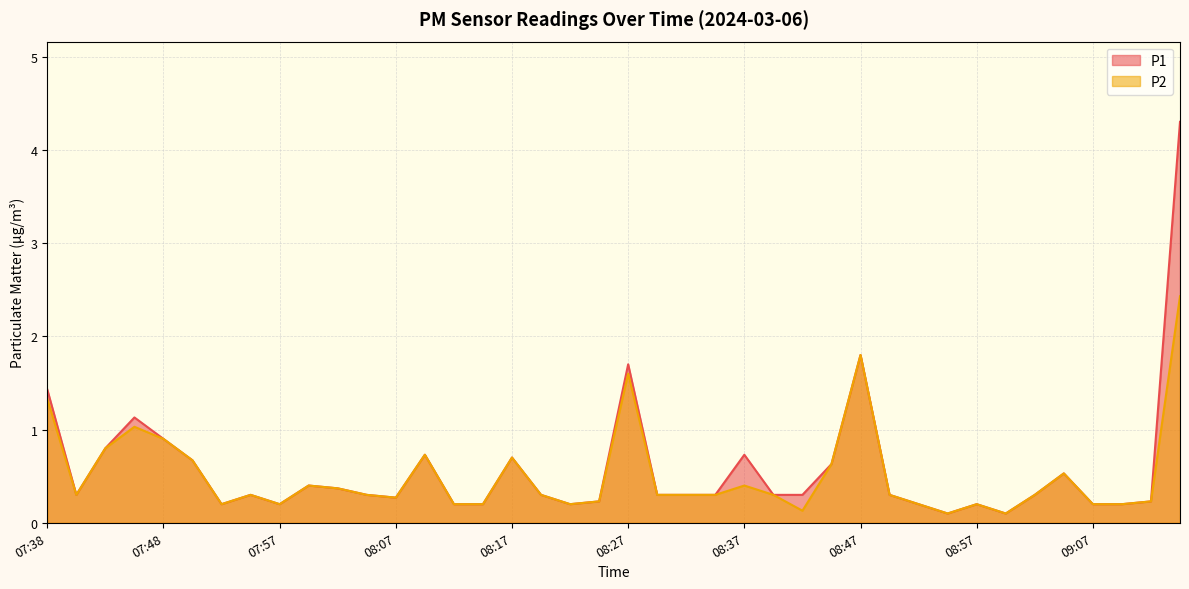

Which series changed the most between 07:42 and 09:05?

P1